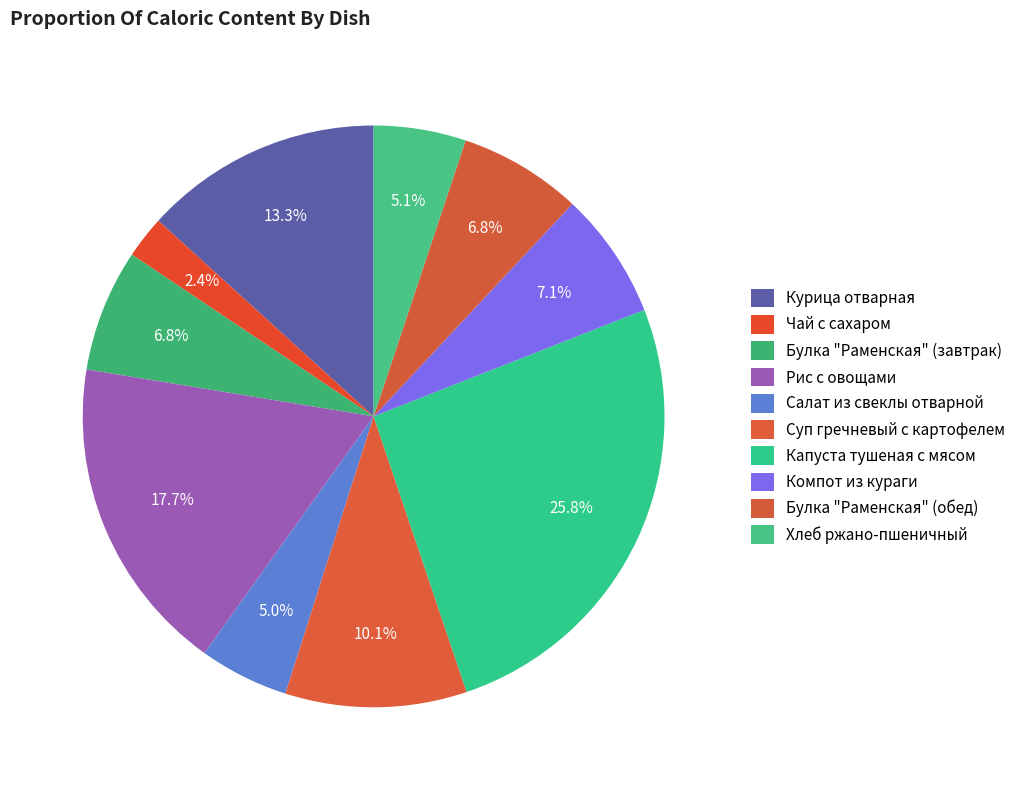

What percentage is the Чай с сахаром slice, to the nearest percent?

2%